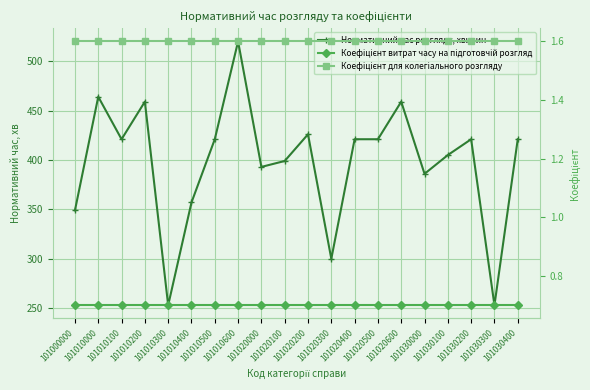

What is the lowest value of the Нормативний час розгляду, хвилин series?

253.0